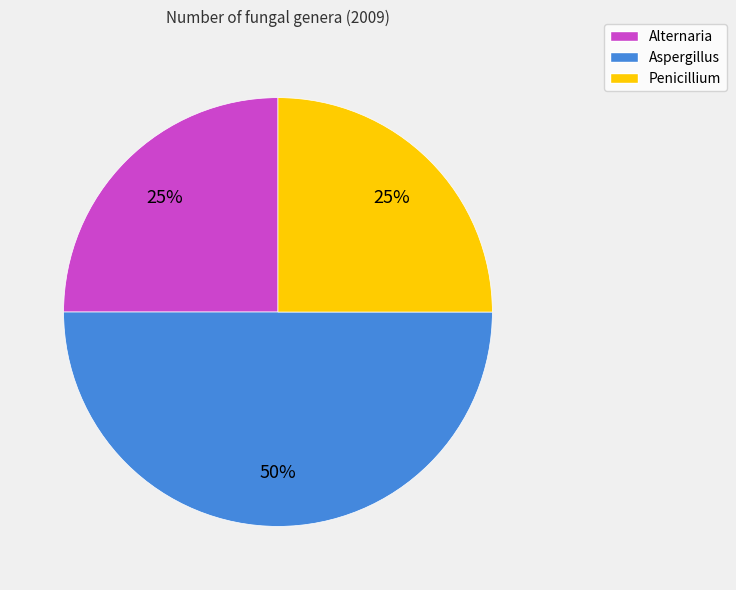

To the nearest percent, what is the difference between the largest and smallest slice percentages?

25%